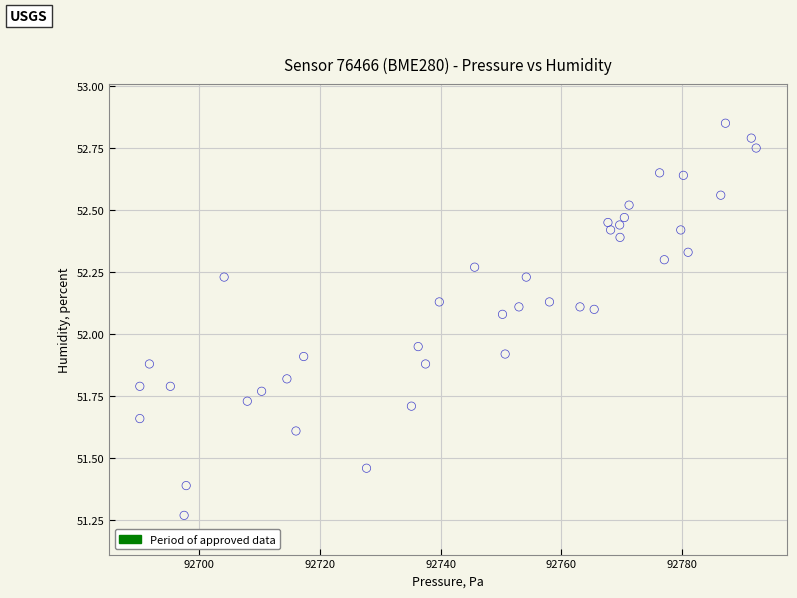

What is the range of X values (max minus min)?

102.1